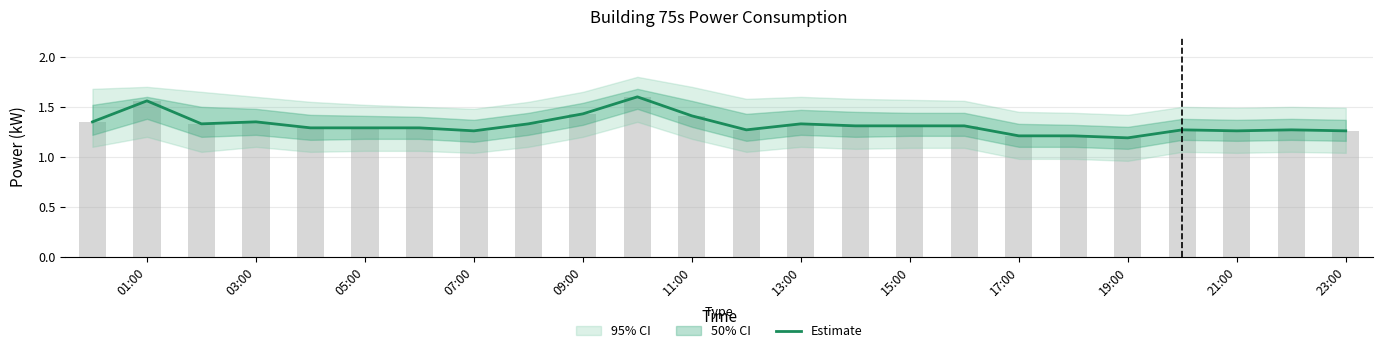

What is the value of the 1st bar from the left?

1.4